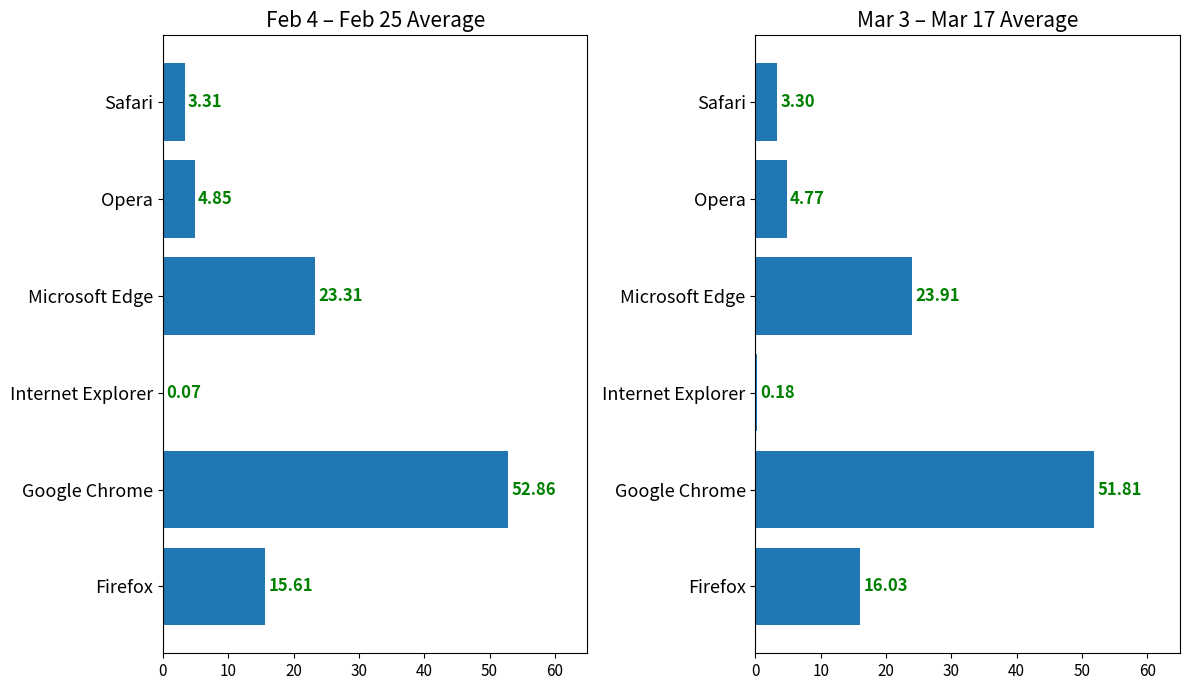

Reading left to right, list all the values displayed in this chart.

Avg 2024-02-04 to 2024-02-25: 15.6	52.9	0.1	23.3	4.8	3.3
Avg 2024-03-03 to 2024-03-17: 16.0	51.8	0.2	23.9	4.8	3.3